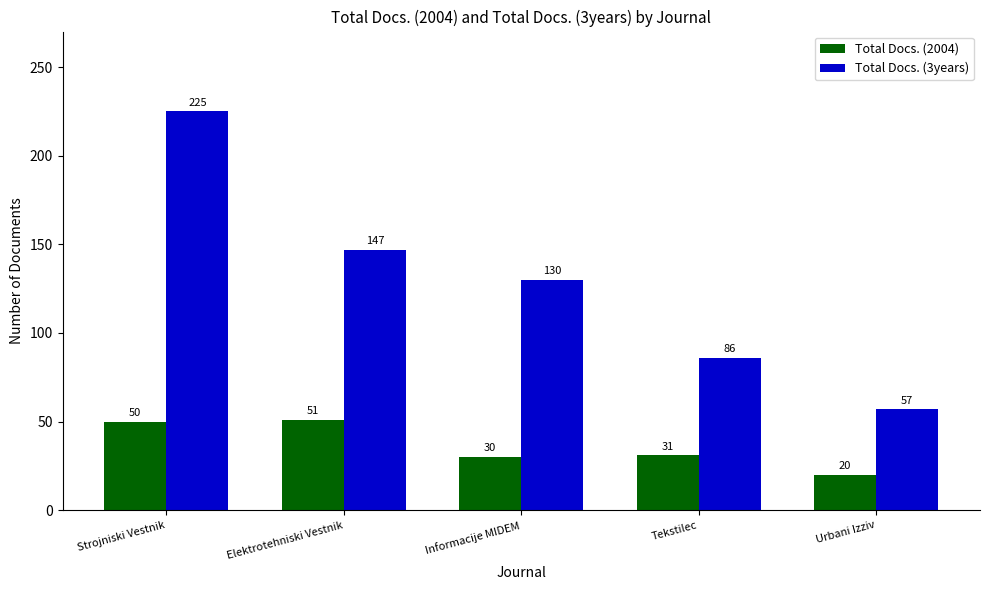

Reading right to left, list all the values displayed in this chart.

Total Docs. (2004): Urbani Izziv=20	Tekstilec=31	Informacije MIDEM=30	Elektrotehniski Vestnik=51	Strojniski Vestnik=50
Total Docs. (3years): Urbani Izziv=57	Tekstilec=86	Informacije MIDEM=130	Elektrotehniski Vestnik=147	Strojniski Vestnik=225